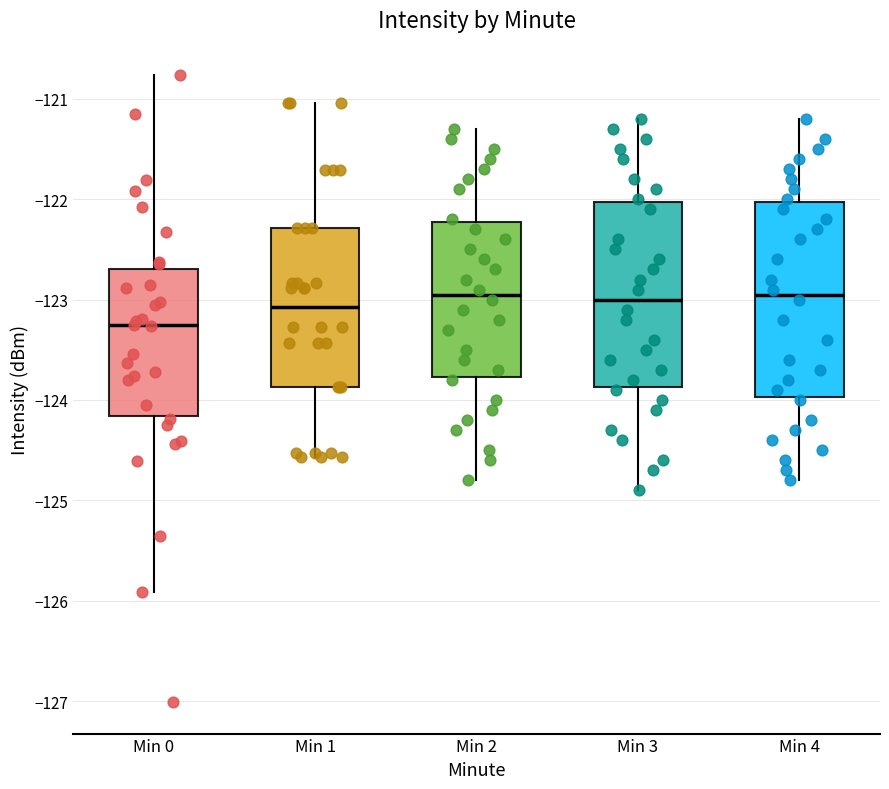

Reading left to right, transcribe this box plot: for each box, give where its median line is, the range the box spans, and where its two whiskers end, as read against the y-axis. The values are not printed on the chart, so give them approximately, as read against the axis.

Min 0: median -123.3, box -124.2 to -122.7, whiskers -125.9 to -120.8
Min 1: median -123.1, box -123.9 to -122.3, whiskers -124.6 to -121.0
Min 2: median -122.9, box -123.8 to -122.2, whiskers -124.8 to -121.3
Min 3: median -123.0, box -123.9 to -122.0, whiskers -124.9 to -121.2
Min 4: median -122.9, box -124.0 to -122.0, whiskers -124.8 to -121.2